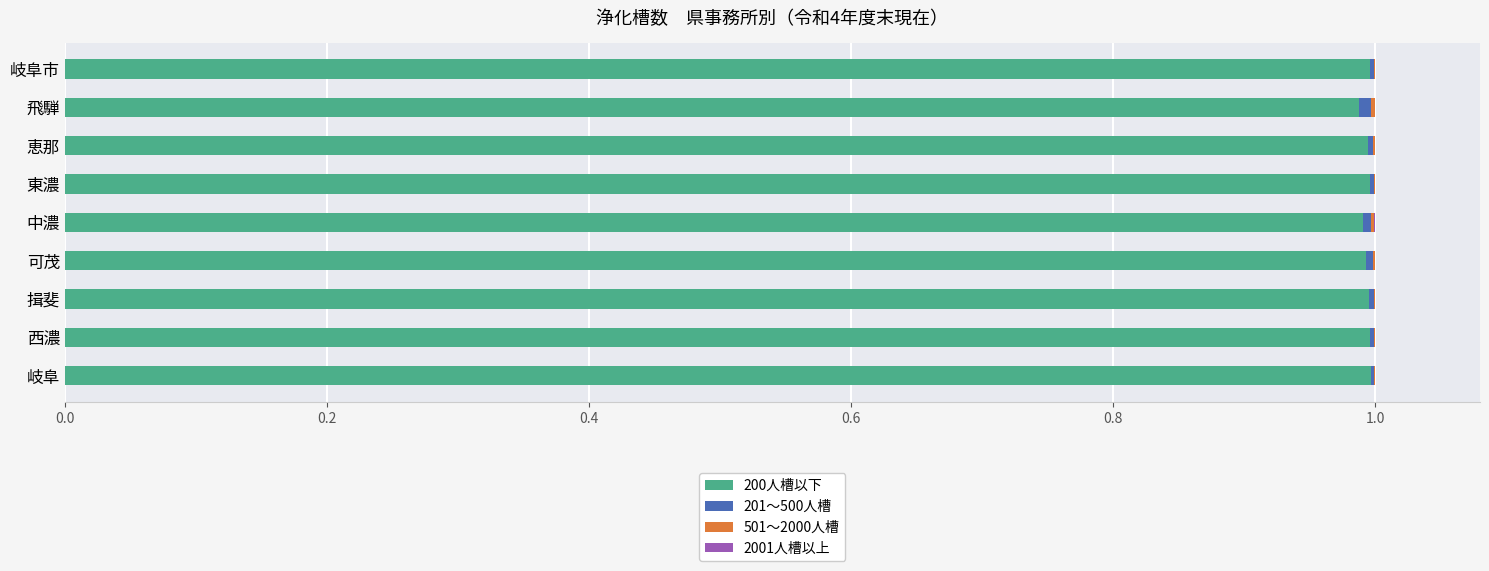

What is the sum of all 200人槽以下 values?

8.9